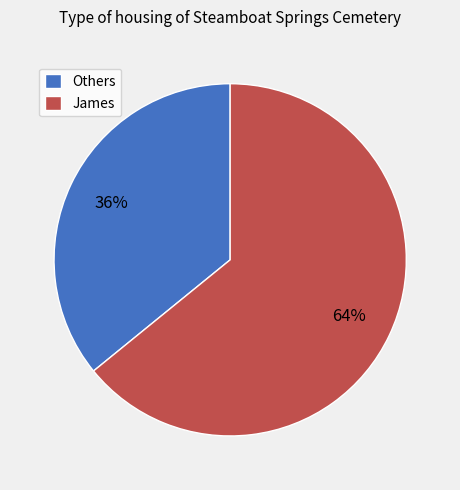

What percentage is the James slice, to the nearest percent?

64%